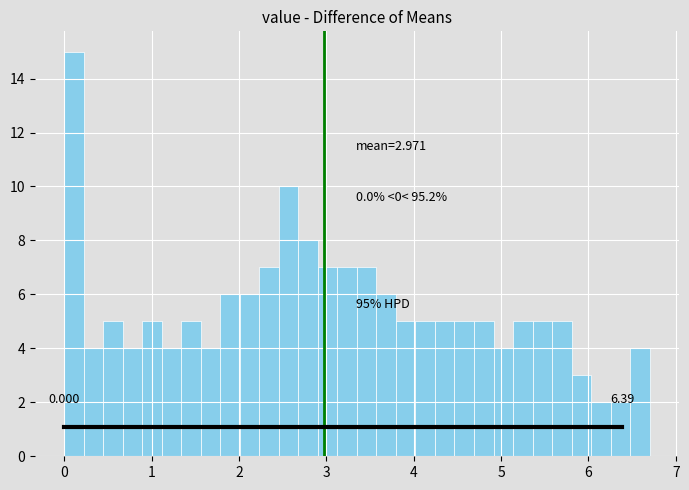

Around what value on the x-axis is the tallest bar? Give the approximate position of its centre, as read against the axis.

0.1